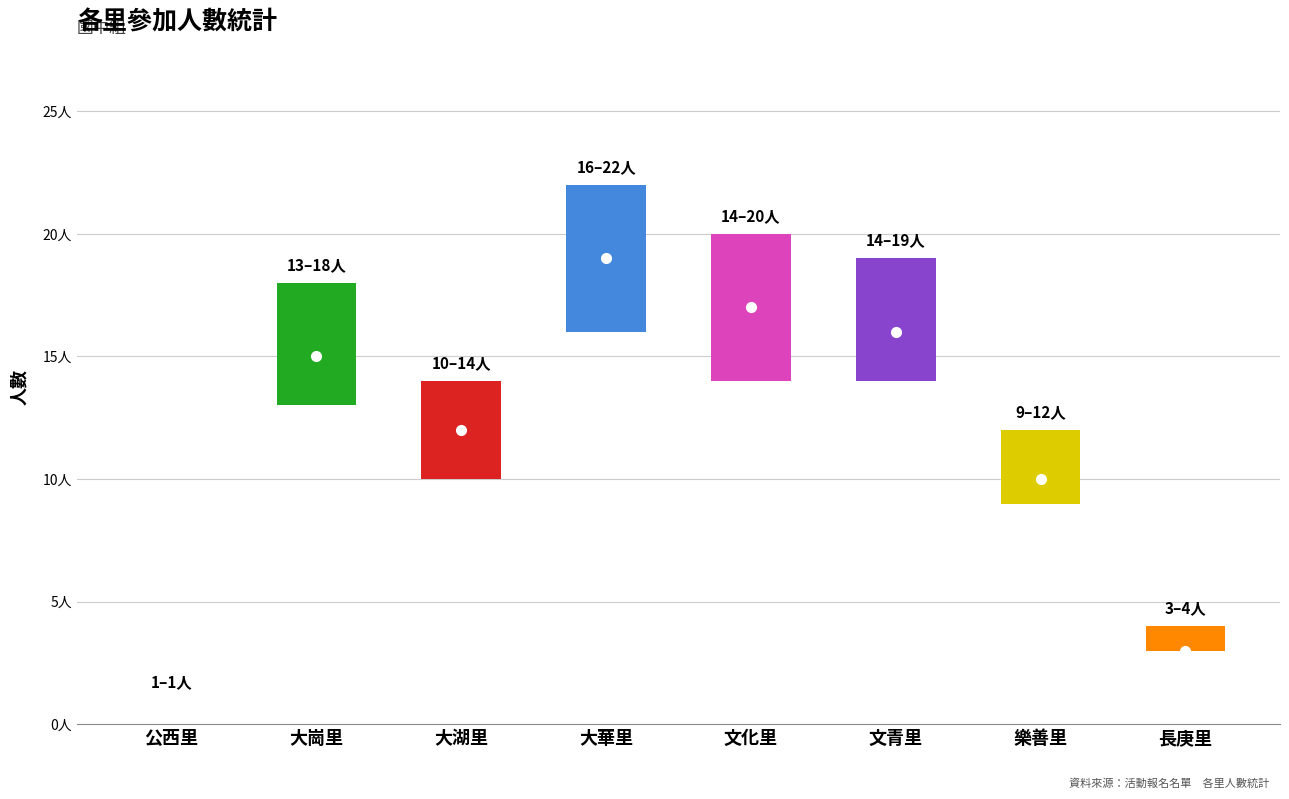

Reading left to right, list all the values displayed in this chart.

1	18	14	22	20	19	12	4